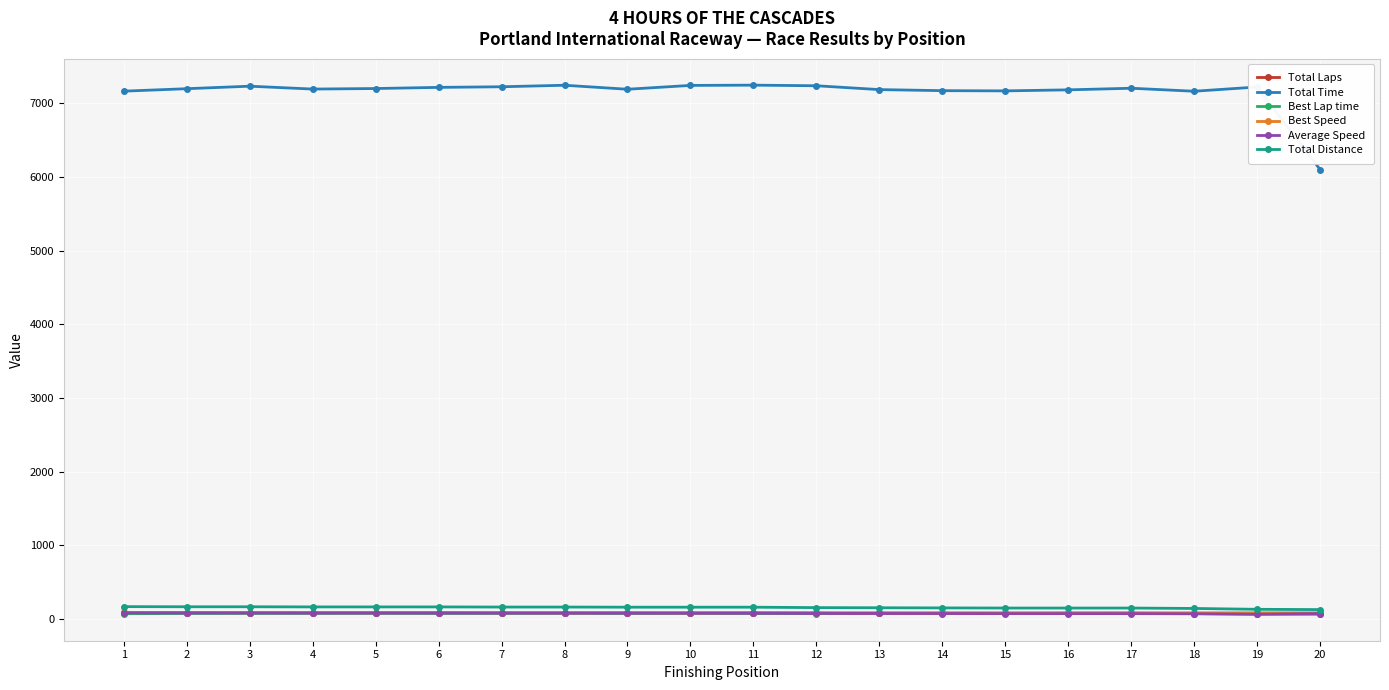

True or false: Best Lap time has more than 1 interior local peaks.

True